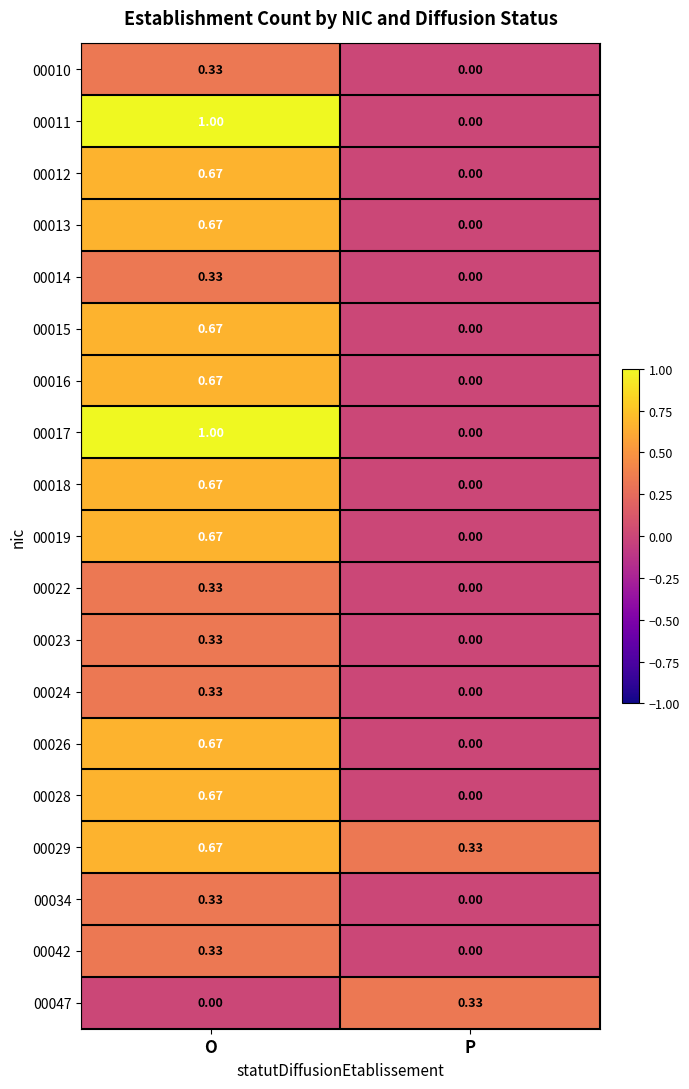

List the labels in order of 00029 value, largest first.

O, P